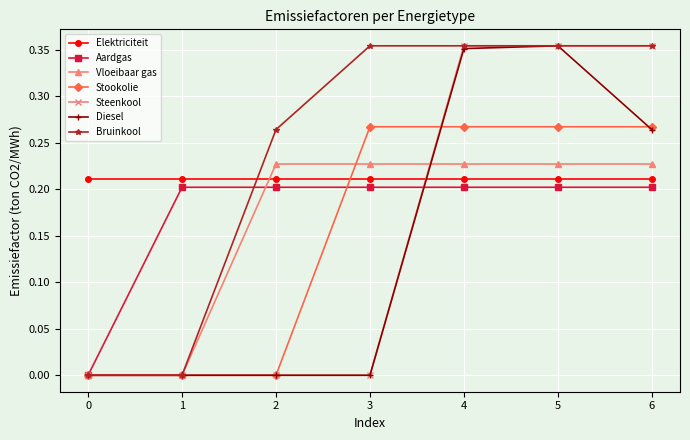

The Diesel series shows 0.0 at 0. True or false?

True